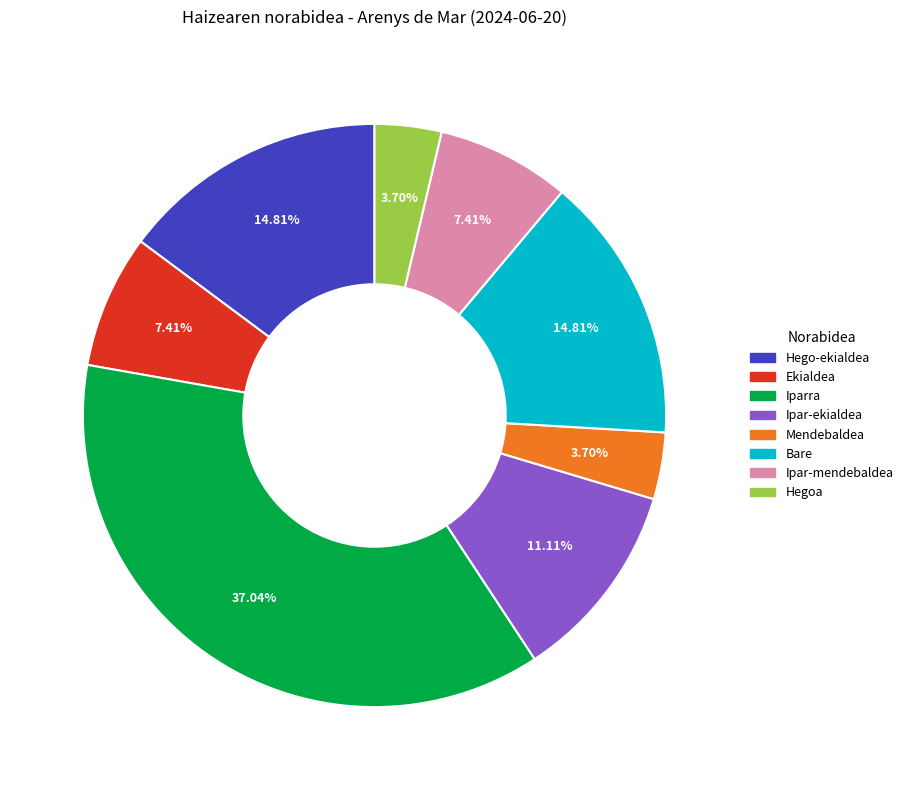

Is Ipar-ekialdea the majority of the pie?

No